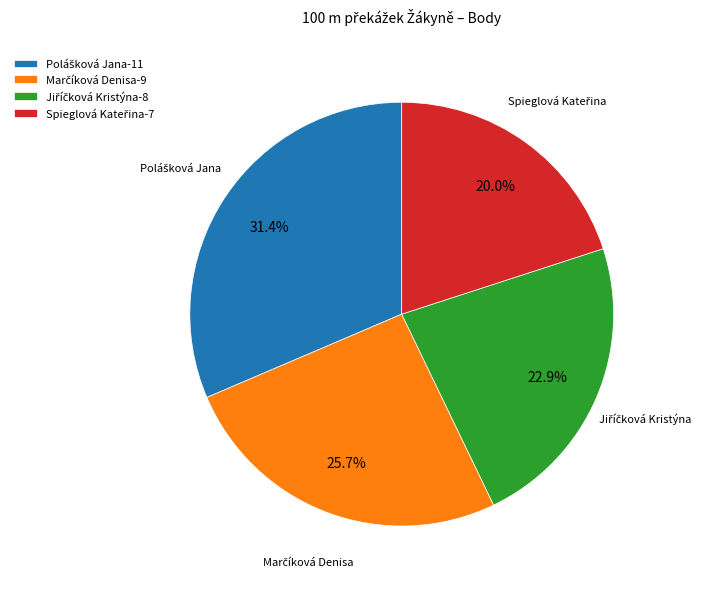

Is there a majority slice in this chart?

No